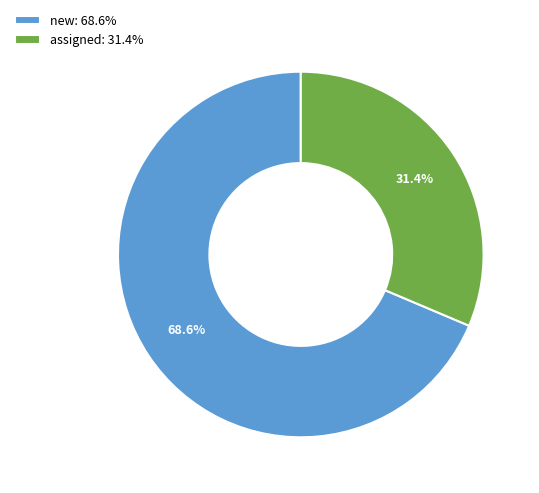

Between new: 68.6% and assigned: 31.4%, which is larger?

new: 68.6%